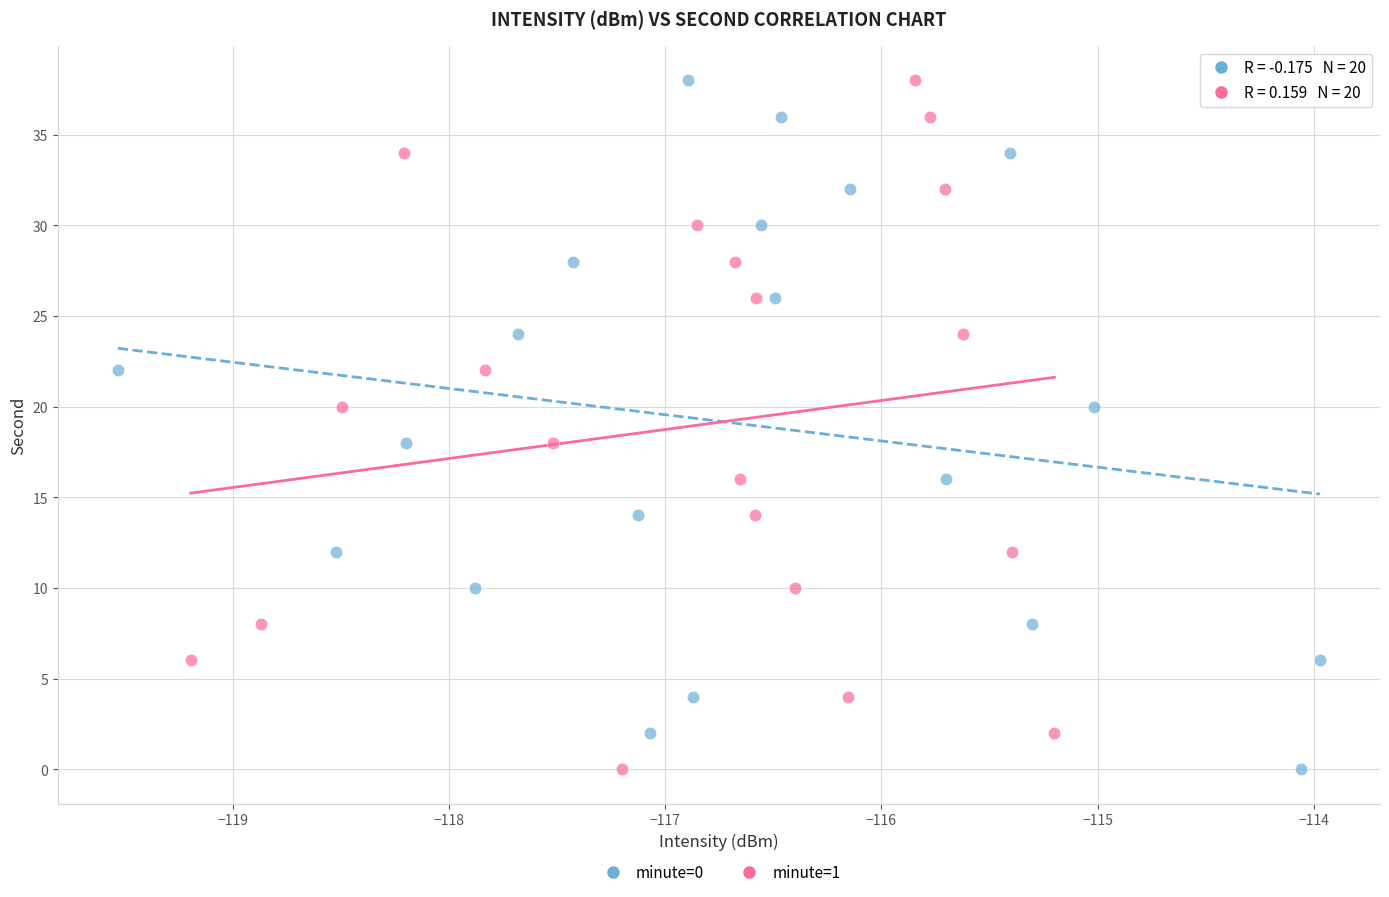

What are all the series names shown in the legend?

minute=0, minute=1